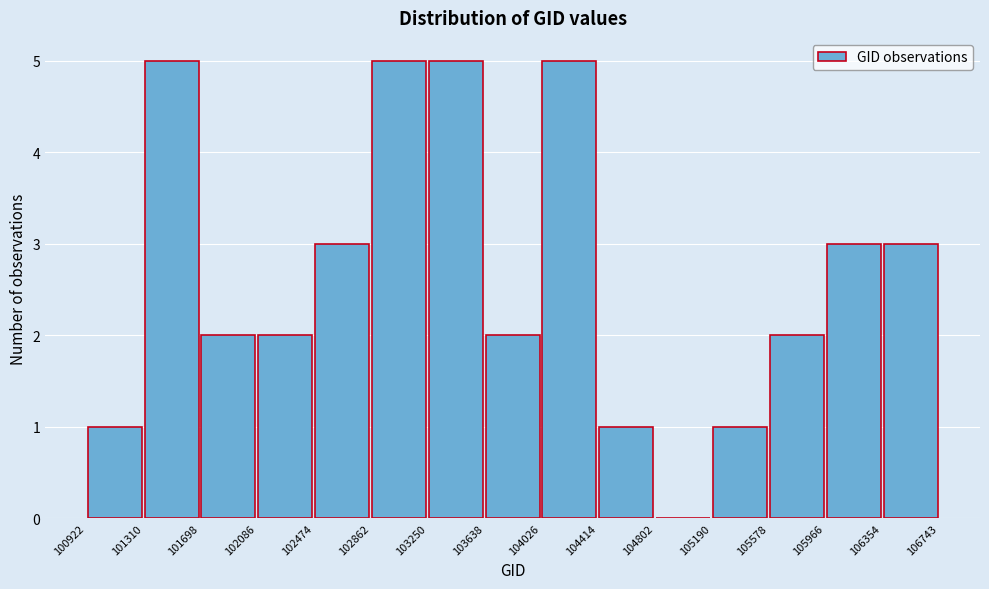

What is the height of the bar covering 101698 to 102086 on the x-axis? The values are not printed on the chart, so give them approximately, as read against the axis.

2